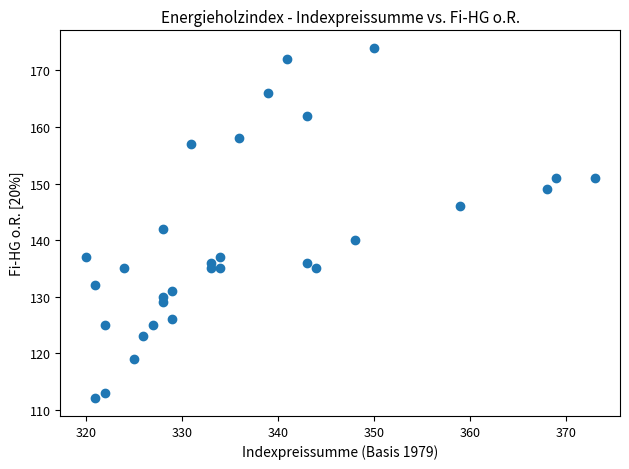

What Y value in the scatter plot is closest to 143?

142